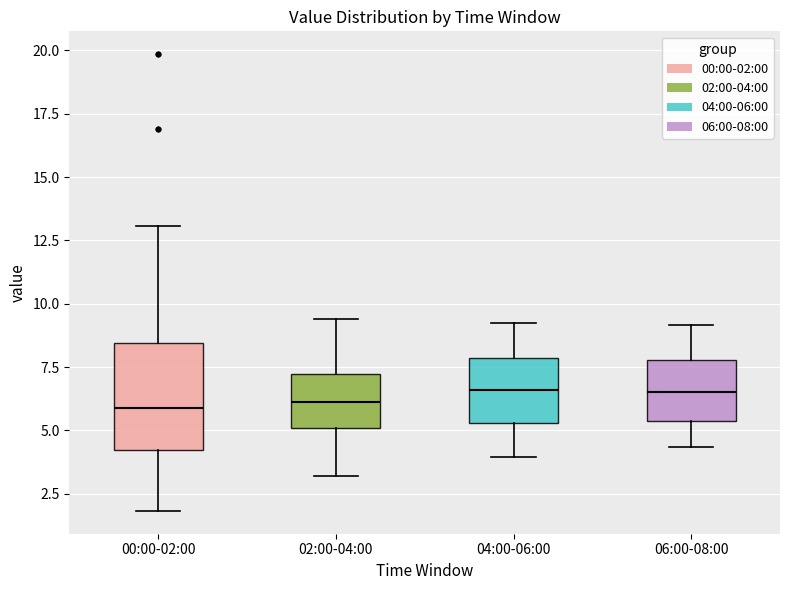

Reading left to right, read every box against the y-axis: the position of its median line, the range the box covers, and the ends of its whiskers. The values are not printed on the chart, so give them approximately, as read against the axis.

00:00-02:00: median 6.0, box 4.0 to 8.5, whiskers 2.0 to 13.0
02:00-04:00: median 6.0, box 5.0 to 7.0, whiskers 3.0 to 9.5
04:00-06:00: median 6.5, box 5.5 to 8.0, whiskers 4.0 to 9.5
06:00-08:00: median 6.5, box 5.5 to 8.0, whiskers 4.5 to 9.0